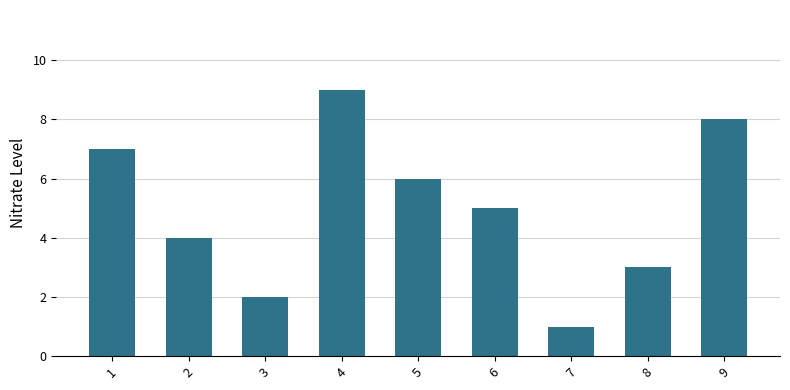

At which category does the chart reach its minimum across all series?

7